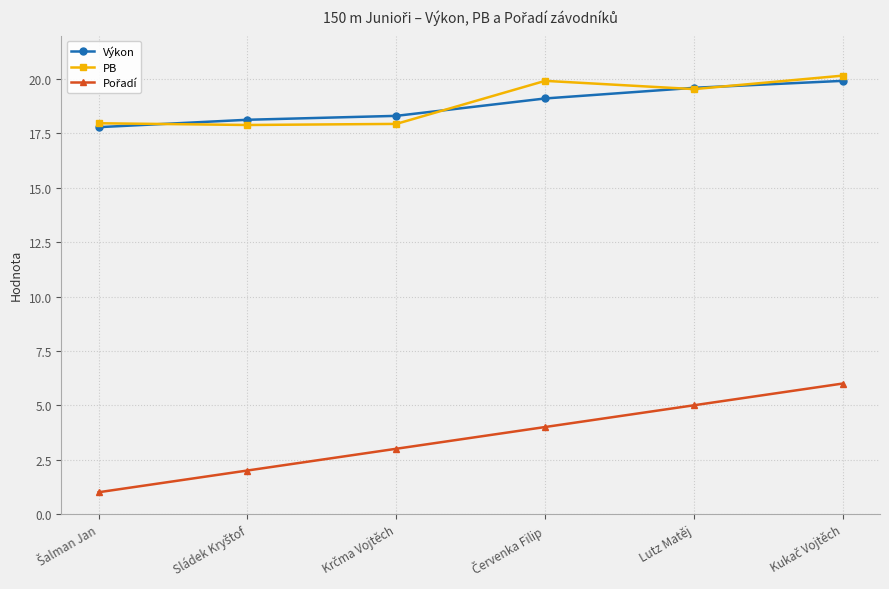

After their last crossing, which series has the higher values: PB or Výkon?

PB